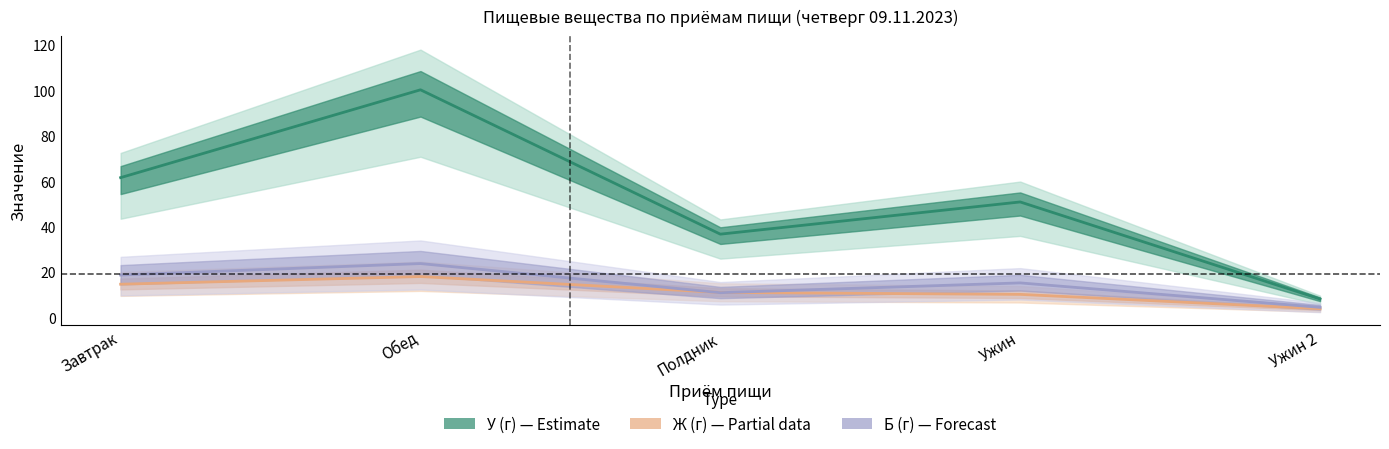

True or false: Б центр and У центр cross at least once.

False